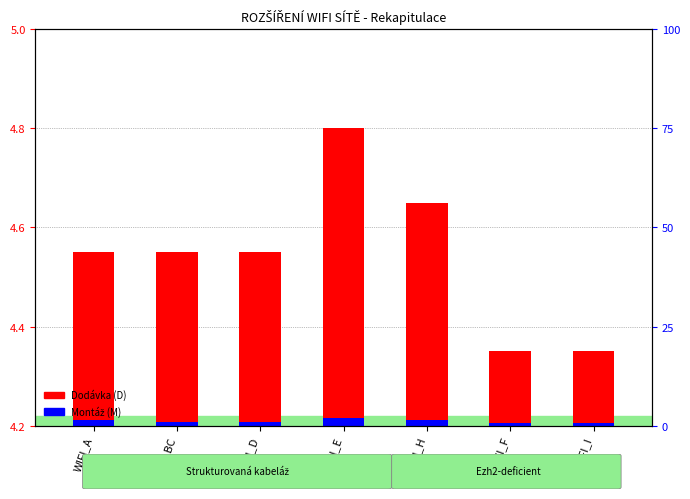

List the series in order of their overall mean, highest first.

Dodávka (D), Montáž (M)